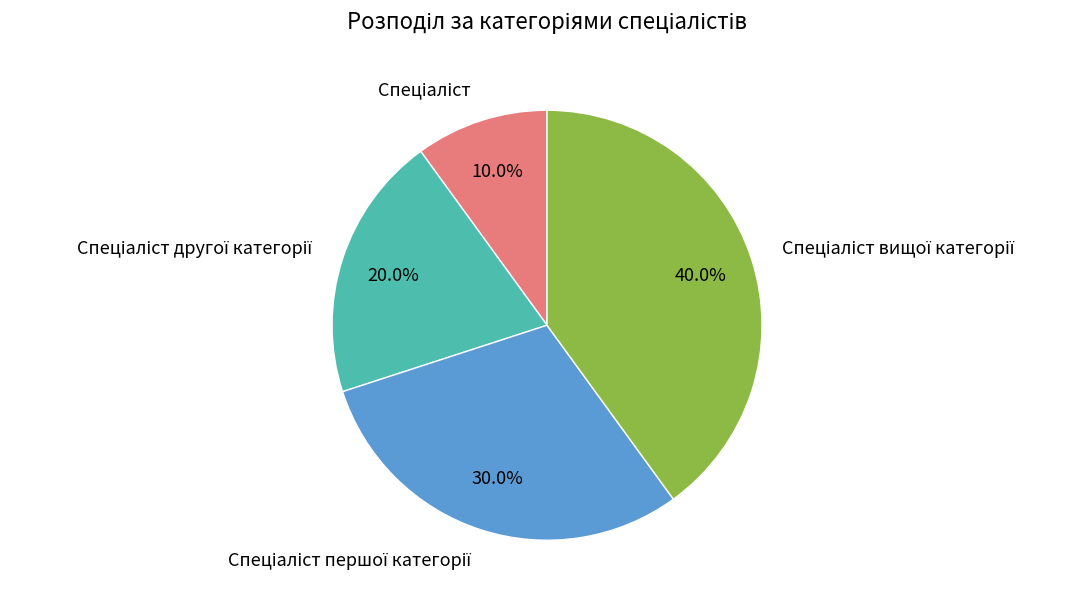

Count the number of slices in the pie.

4